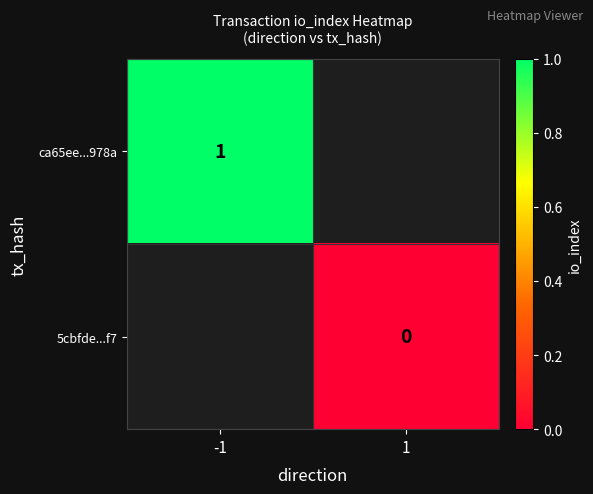

The value of ca65ee...978a at -1 is 1. True or false?

True